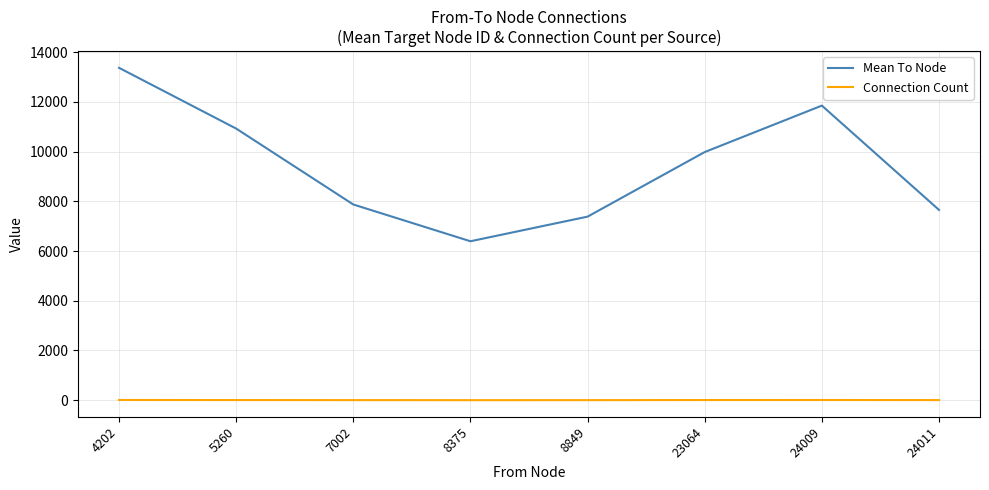

True or false: Connection Count and Mean To Node cross at least once.

False